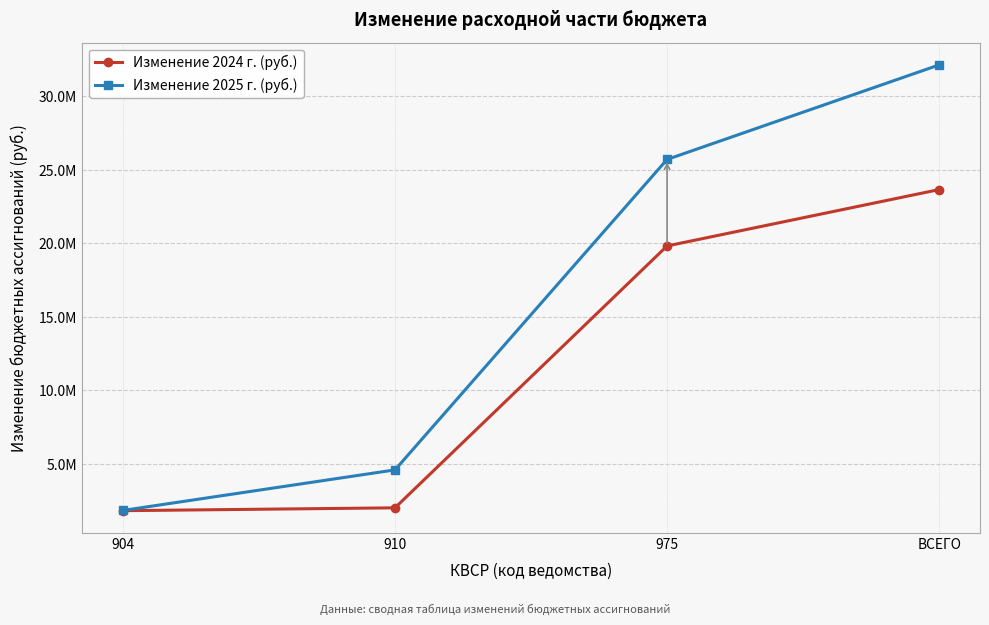

Does the chart have visible grid lines?

Yes